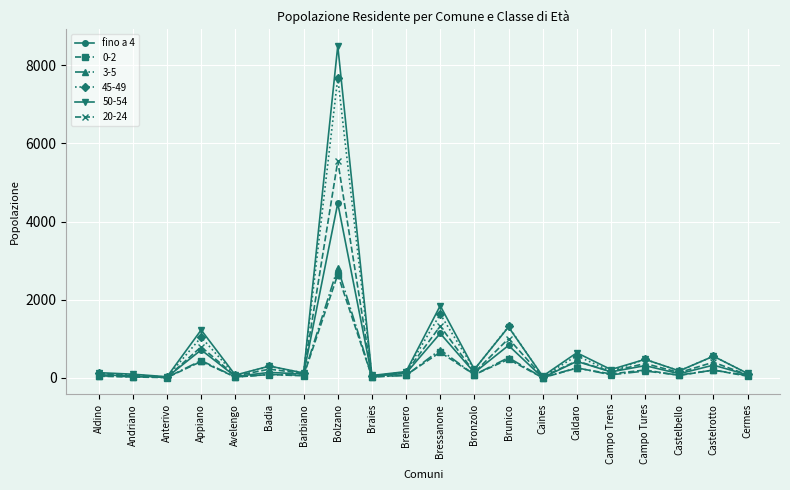

What is the label of the 5th point from the right?

Campo Trens